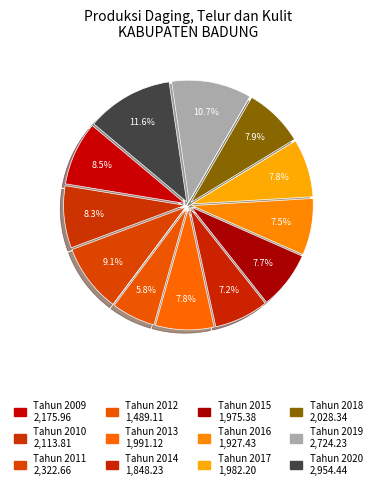

Combined, what portion of the pie is Tahun 2019 and Tahun 2010?

18.9%